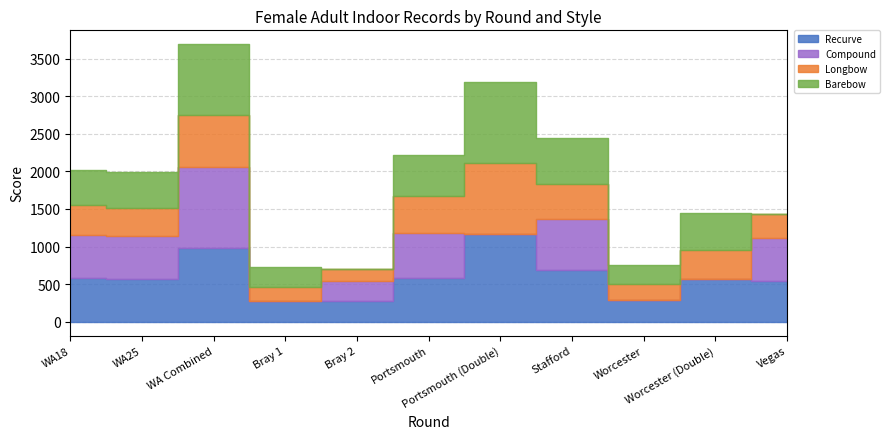

Rank the series by their maximum value, from lowest to highest.

Longbow, Compound, Barebow, Recurve